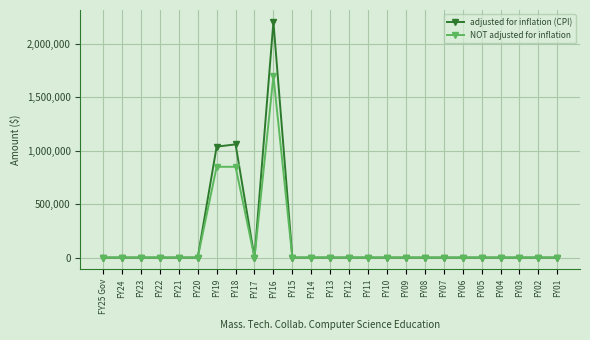

What is the greatest value displayed?

2207751